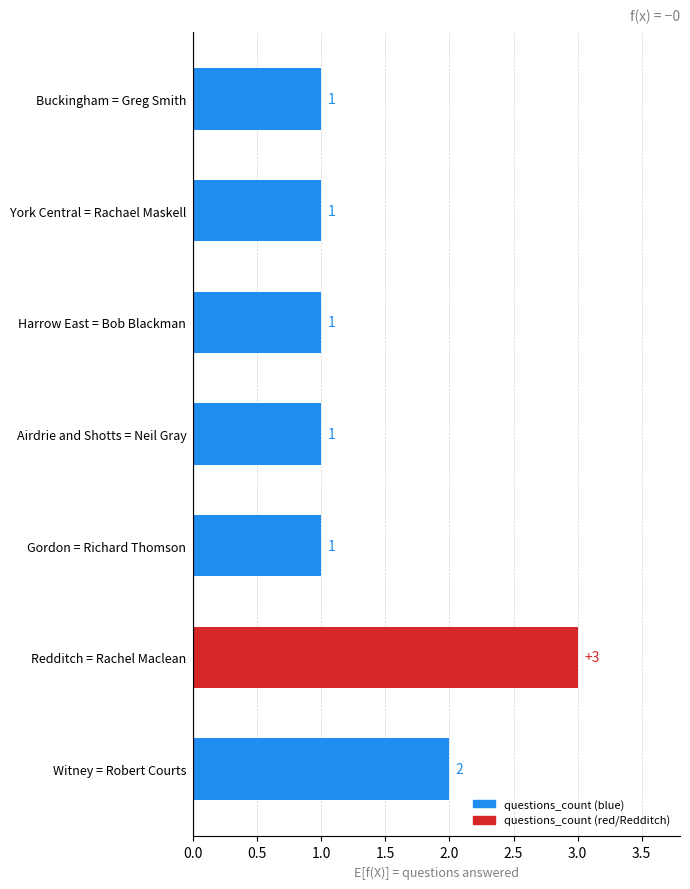

How many data points does each series have?

7